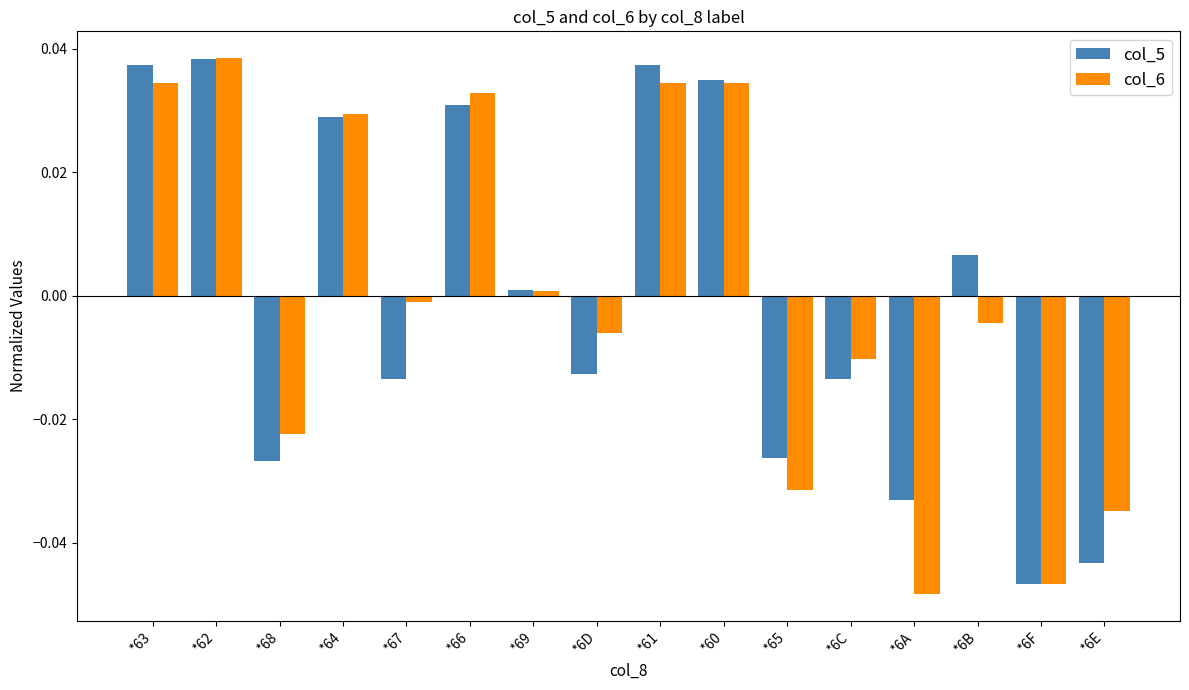

Is it true that col_5 equals -0.0 at *68?

True